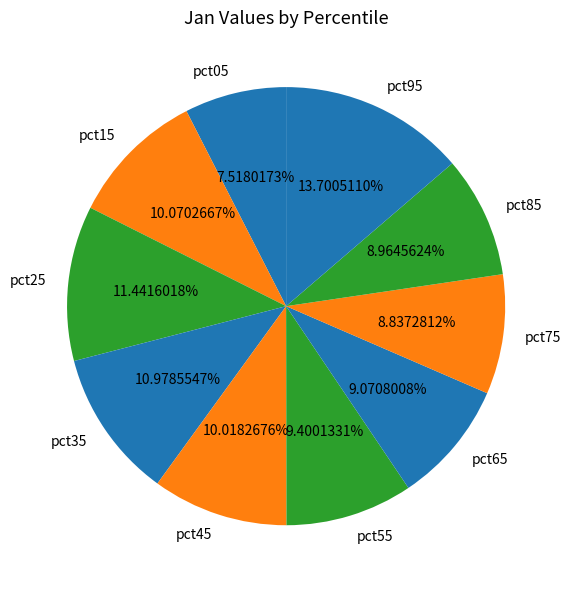

Between pct45 and pct75, which is larger?

pct45